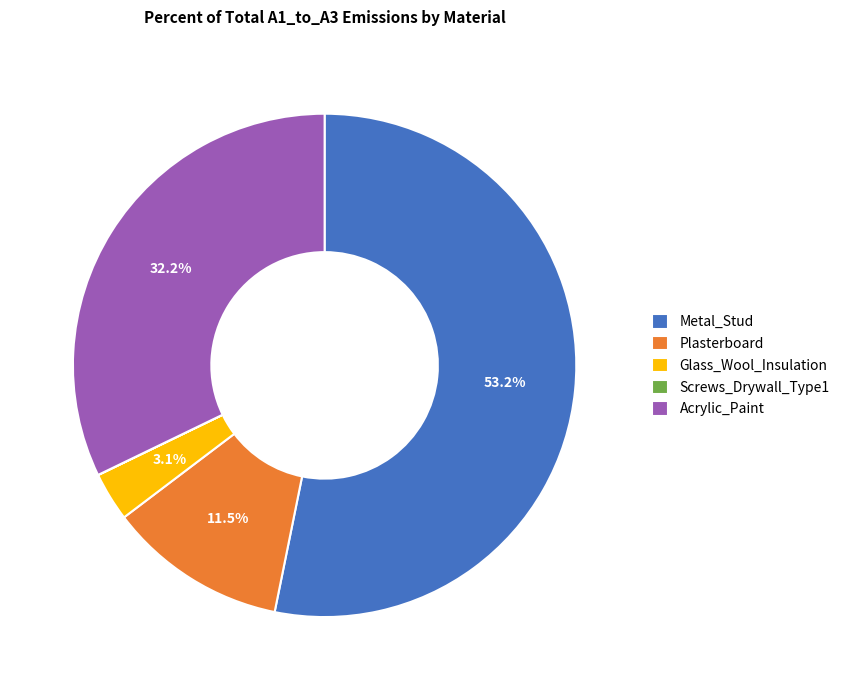

True or false: Metal_Stud accounts for 53% of the total.

True